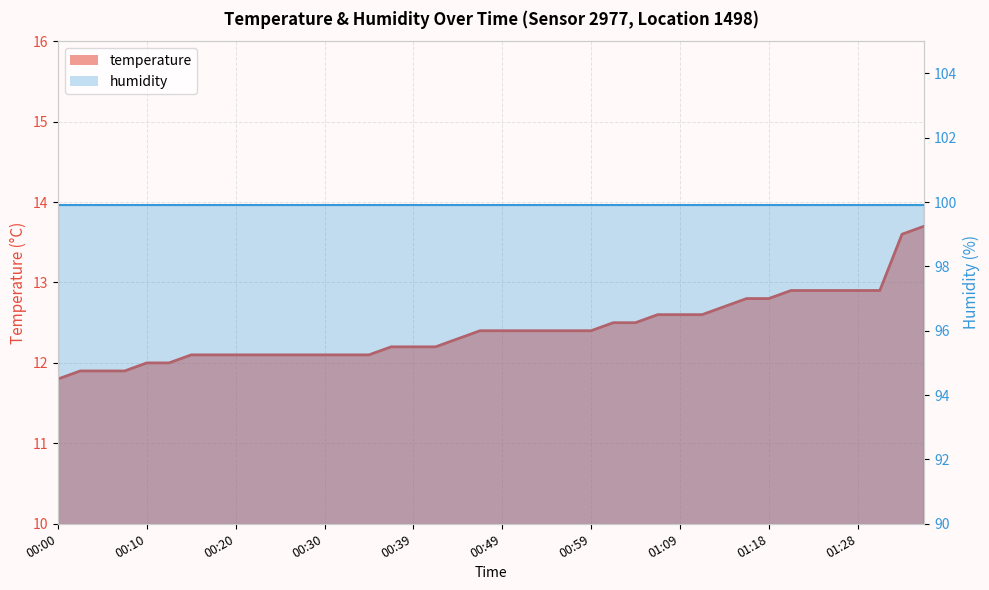

Approximately how many times larger is the value at 01:04 compared to 00:17?

1.0